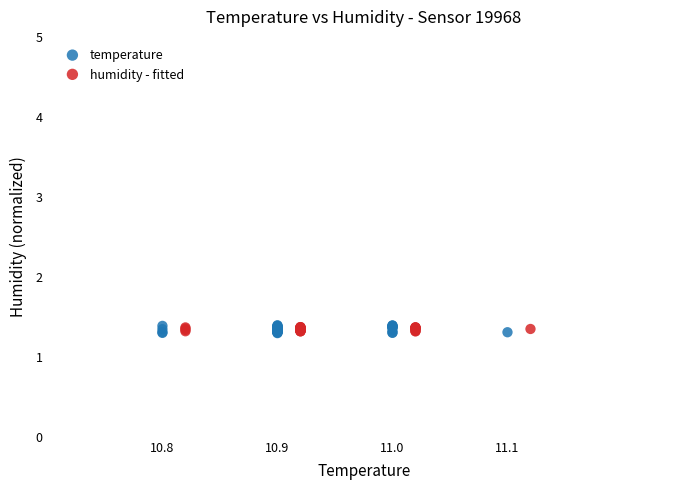

Which series has the widest spread of Y values?

temperature